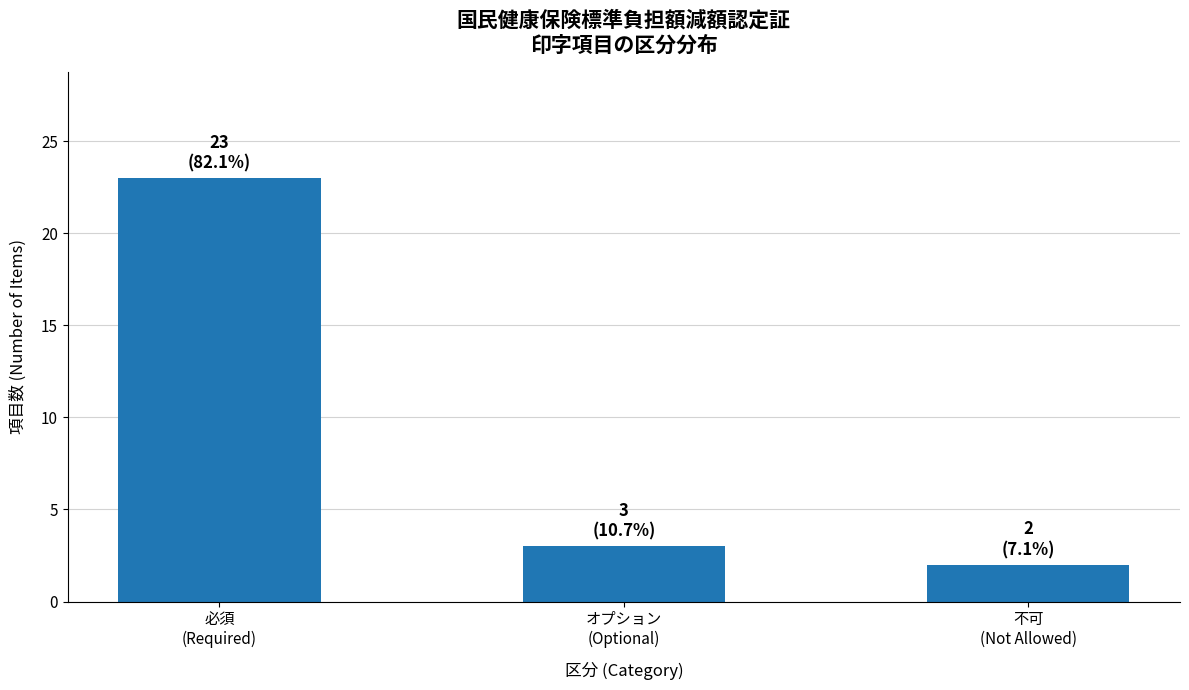

What position from the right is オプション
(Optional)?

2